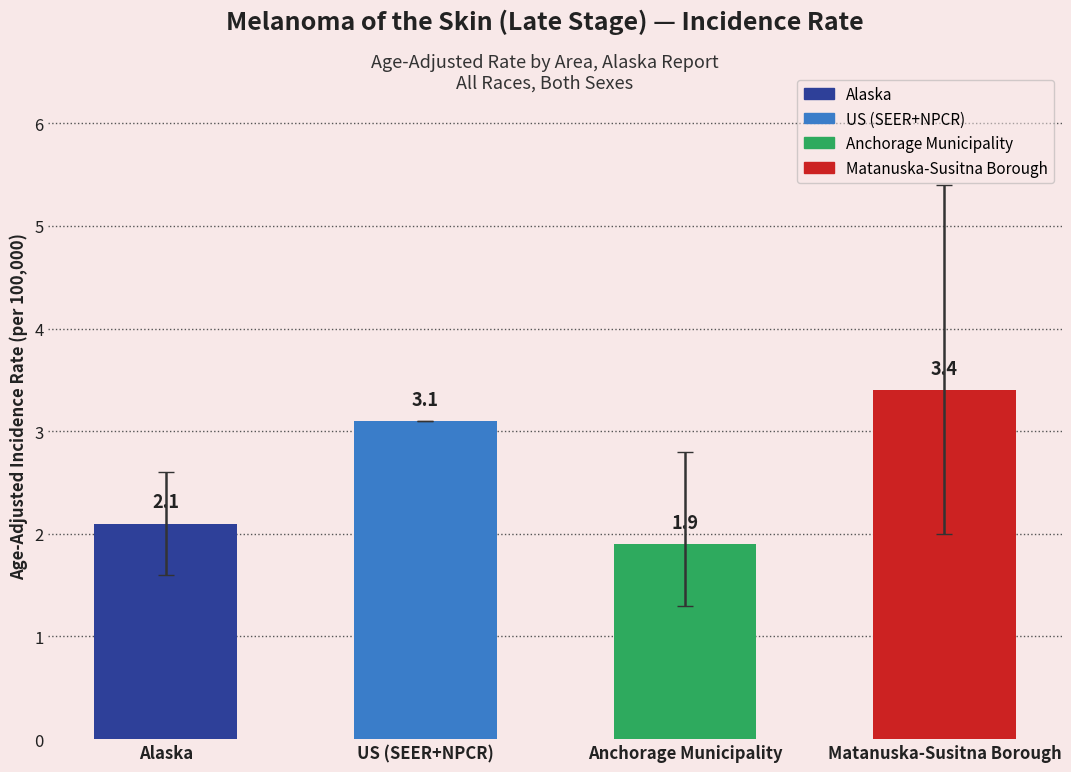

Reading left to right, transcribe all the data shown in this chart.

2.1	3.1	1.9	3.4